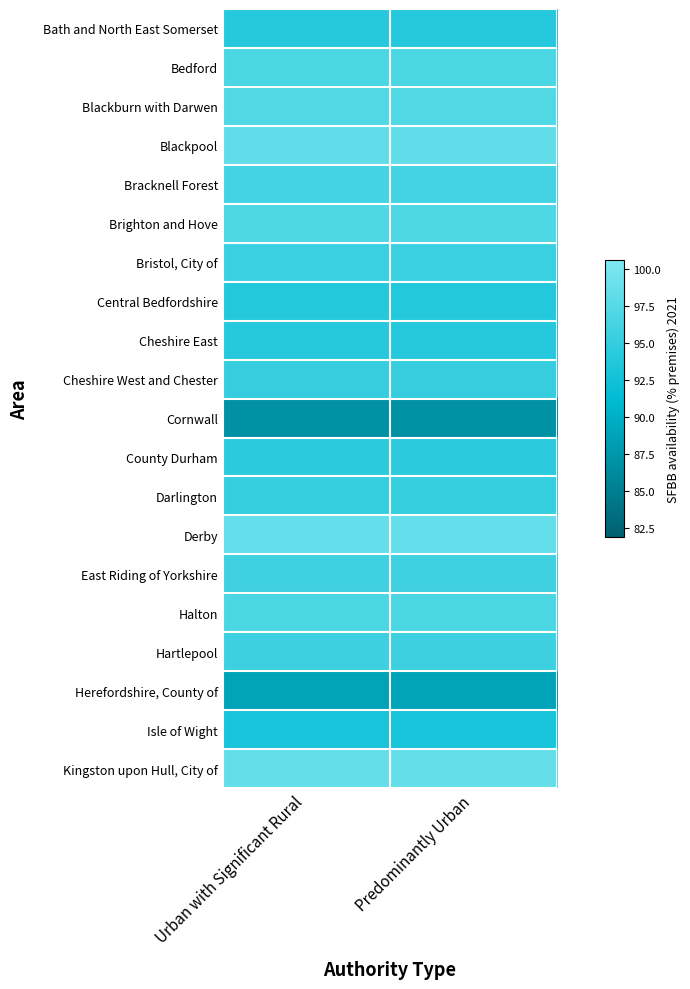

Between Urban with Significant Rural and Predominantly Urban, which series saw the biggest shift?

Bath and North East Somerset